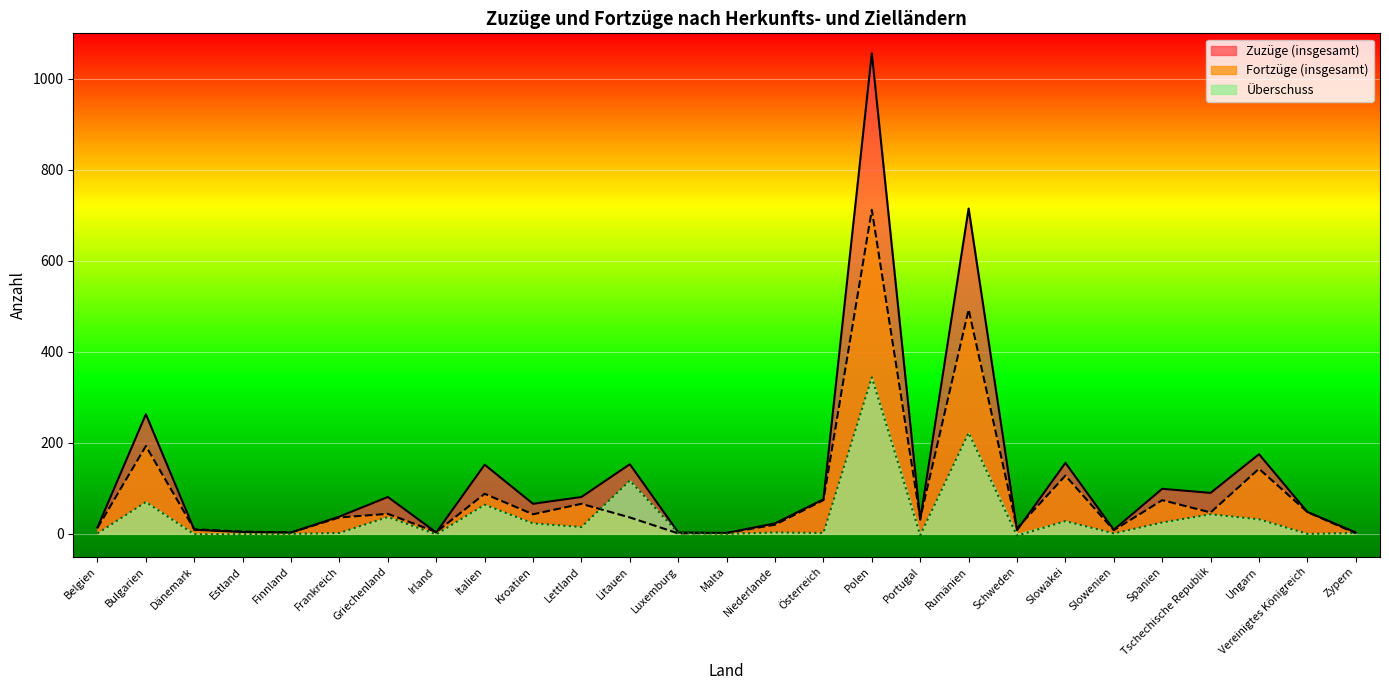

Reading left to right, list all the values displayed in this chart.

Zuzüge (insgesamt): 14	263	9	4	3	38	81	3	152	66	81	153	3	2	23	76	1056	31	715	8	156	9	99	90	175	48	3
Fortzüge (insgesamt): 13	193	10	5	3	36	44	4	88	43	66	36	1	2	20	74	712	34	493	12	128	8	74	47	143	48	1
Überschuss: 1	70	-1	-1	0	2	37	-1	64	23	15	117	2	0	3	2	344	-3	222	-4	28	1	25	43	32	0	2